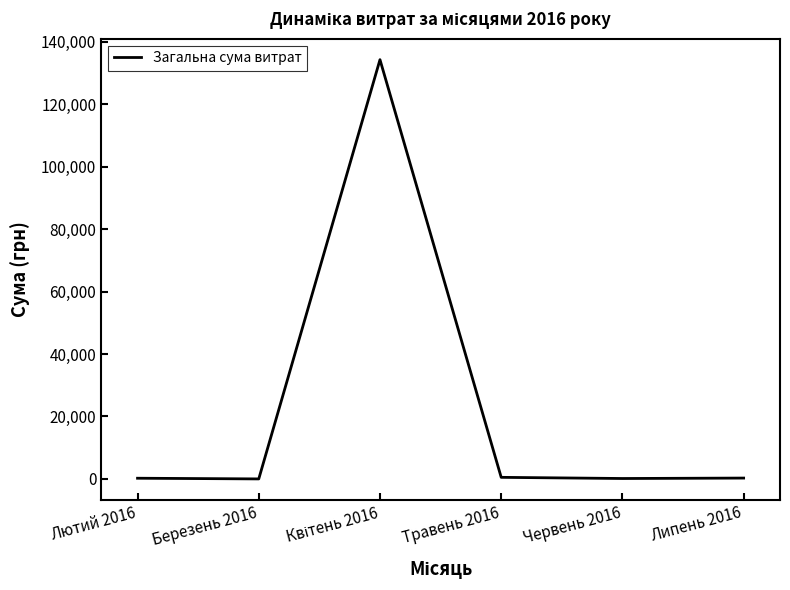

What is the sum of all values?

135441.1